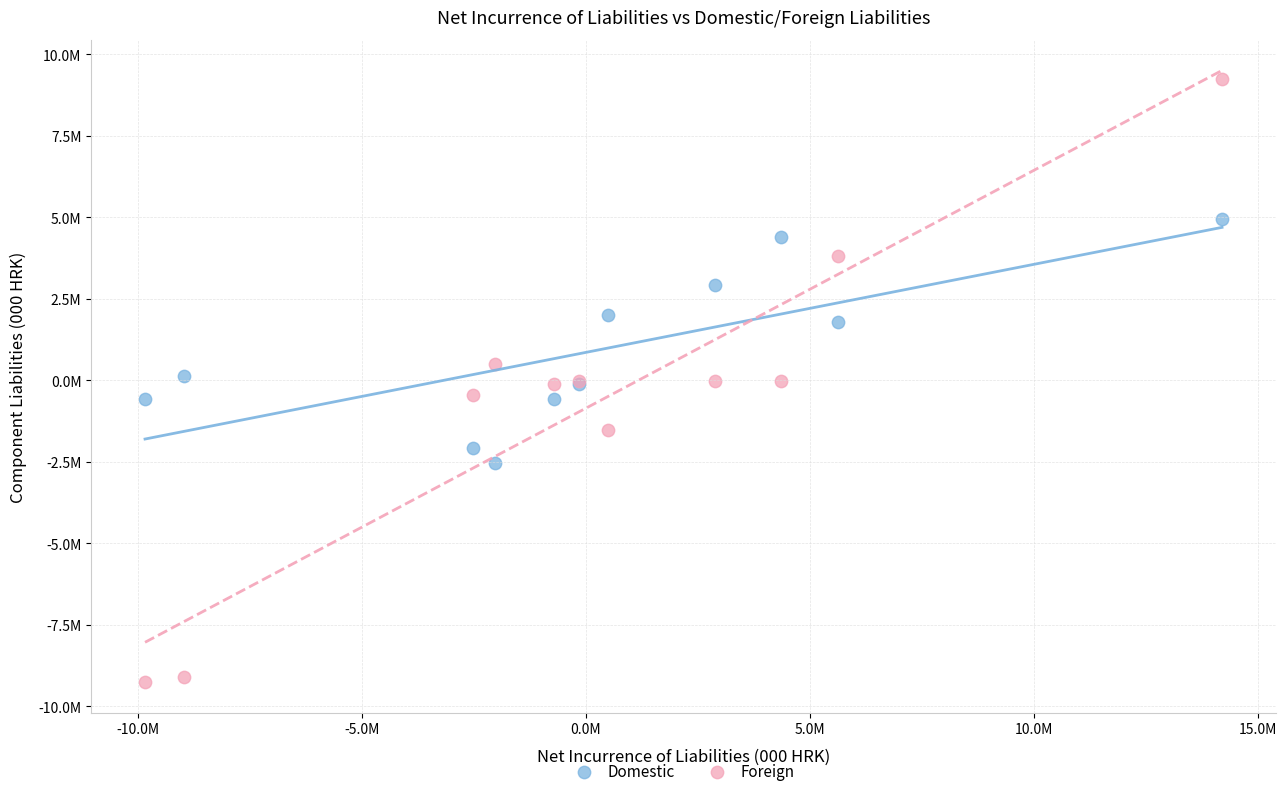

Which series has the largest Y range (max minus min)?

Foreign